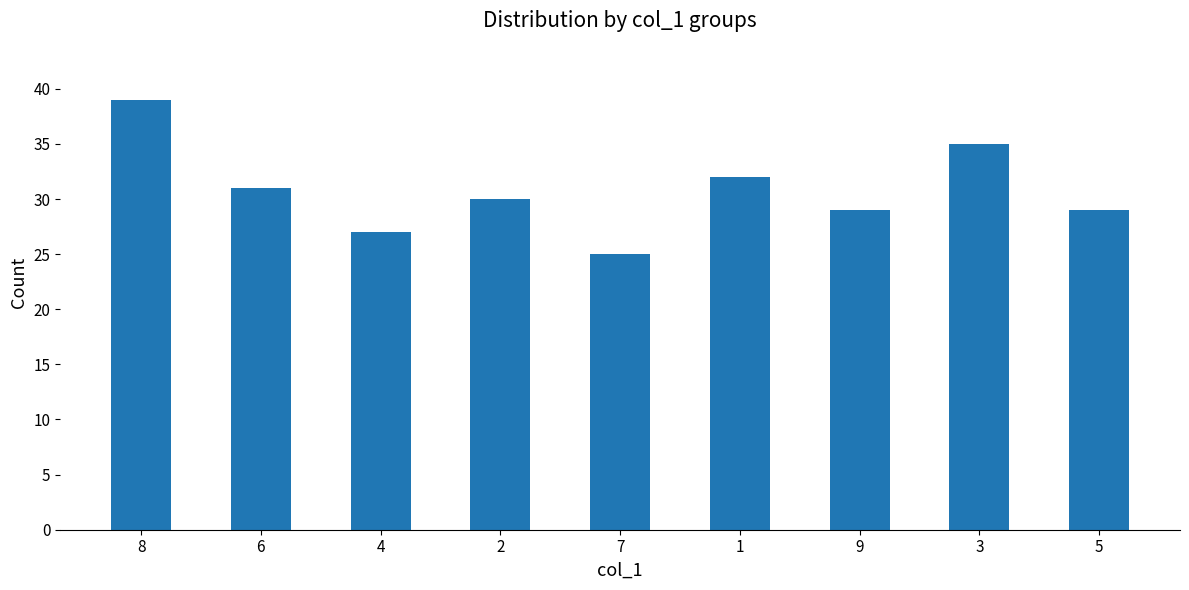

How many values are below 30?

4